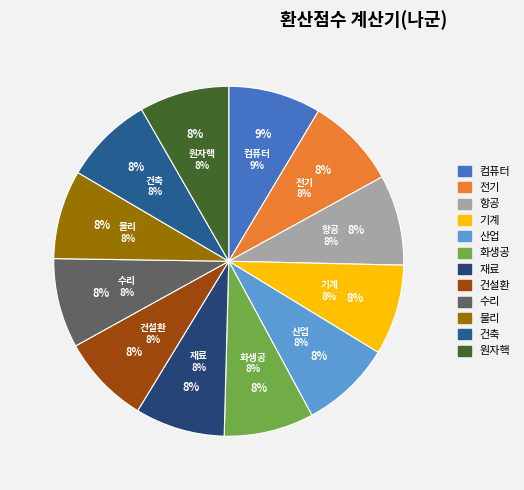

Approximately how many times larger is the value at 산업 compared to 기계?

1.0